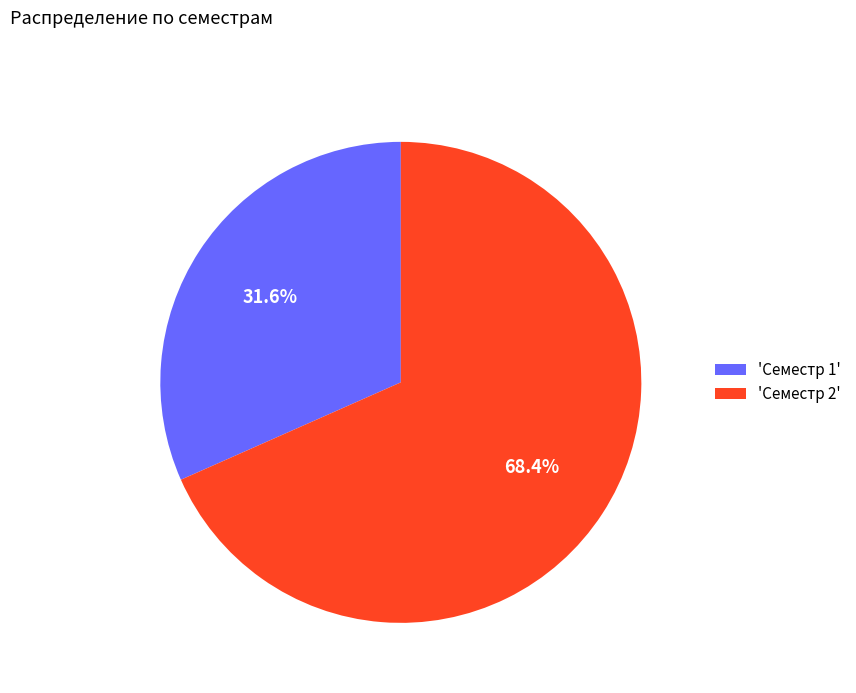

How many slices are in this pie chart?

2